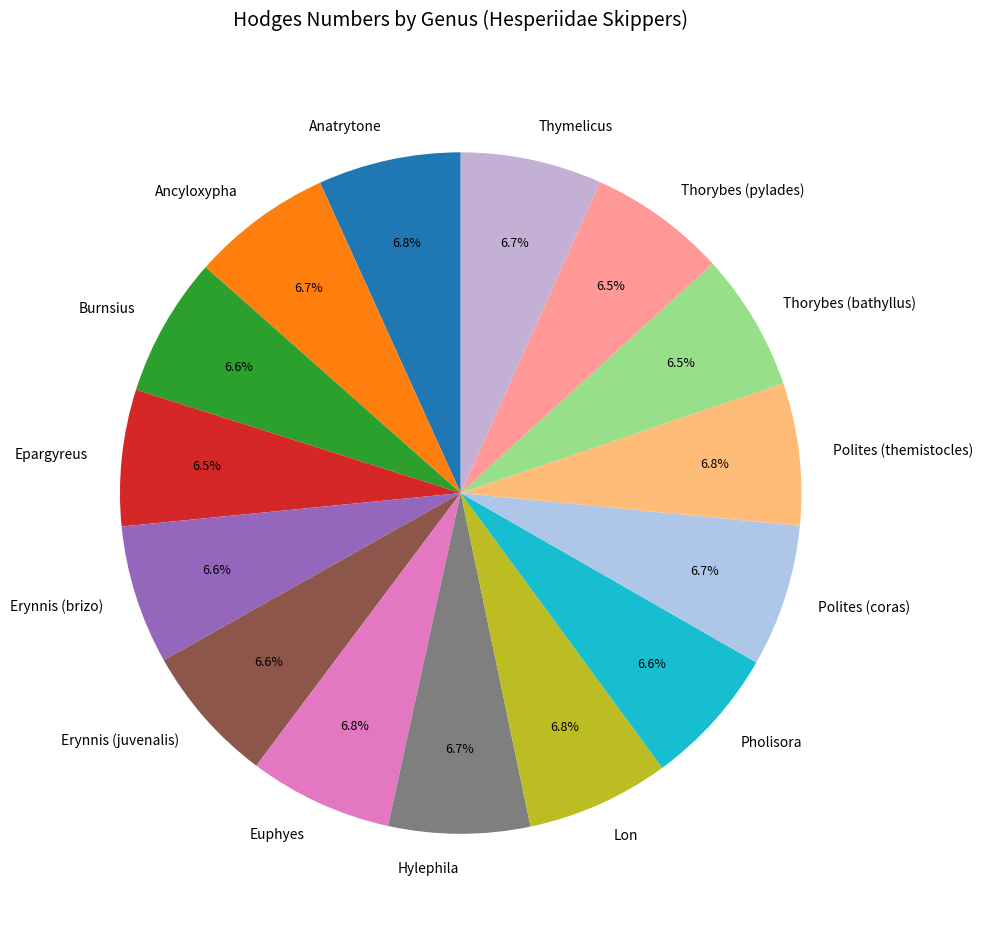

Approximately how many times larger is the value at Thorybes (bathyllus) compared to Ancyloxypha?

1.0